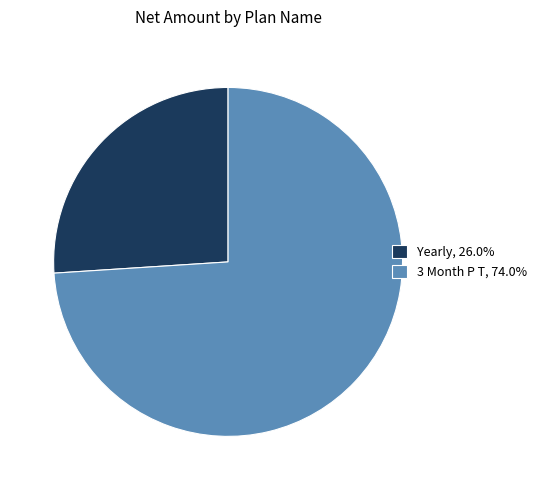

Does Yearly, 26.0% account for over 50% of the chart?

No